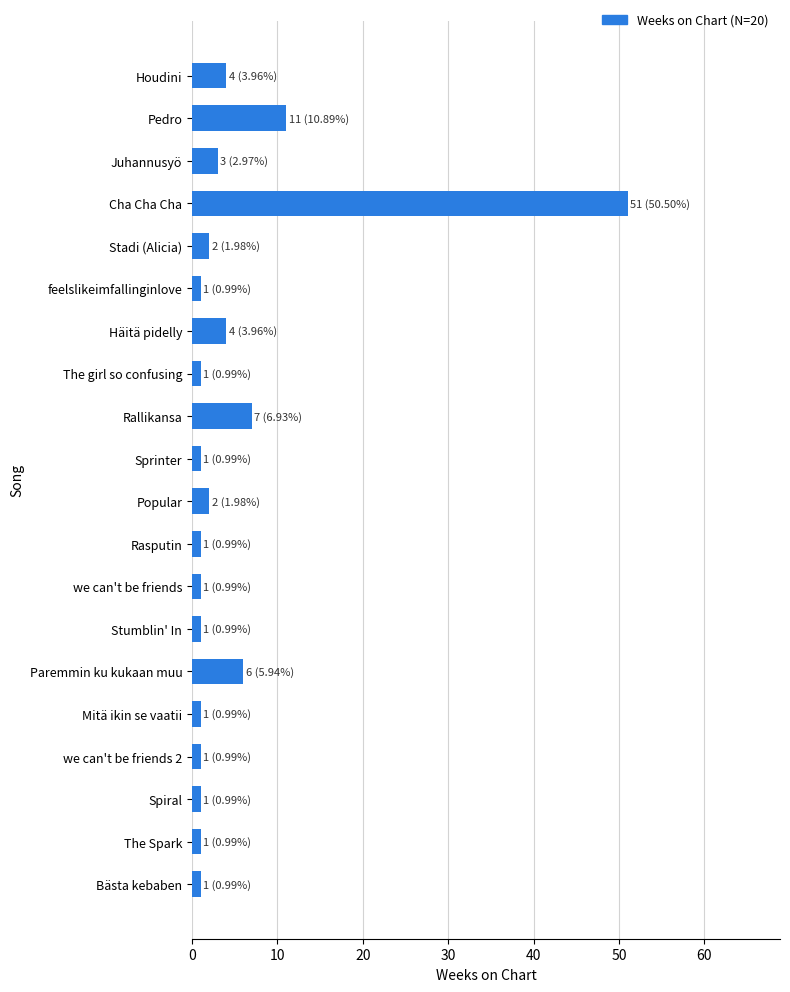

How many bars are there in total?

20